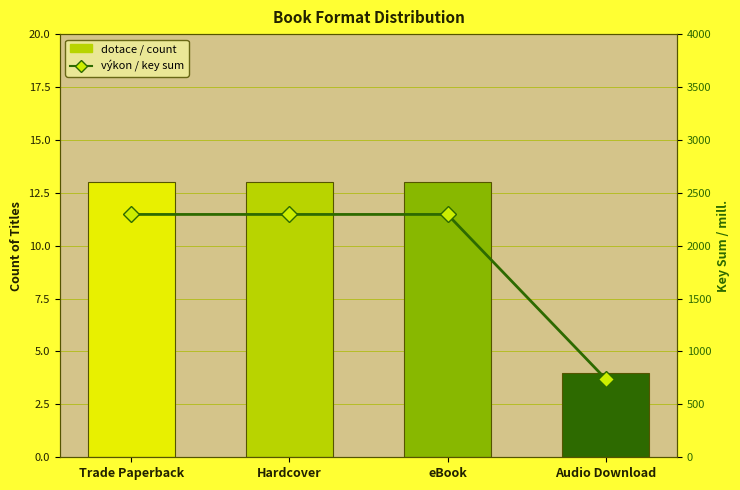

Where is the data nearest to the value 1518?

Audio Download